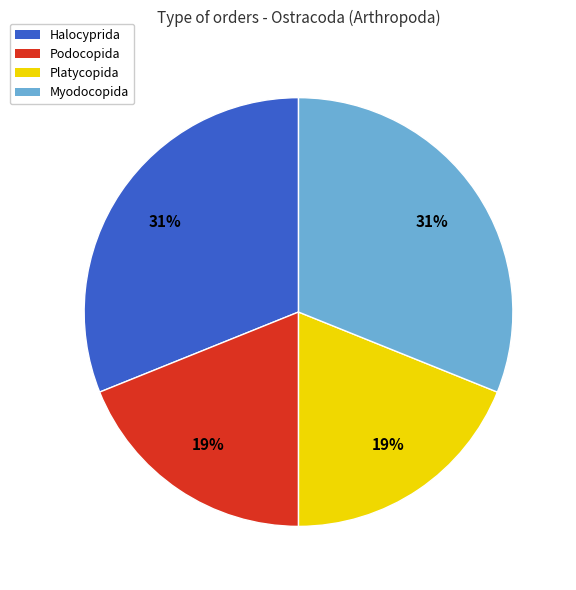

To the nearest percent, what is the combined percentage of Platycopida and Myodocopida?

50%